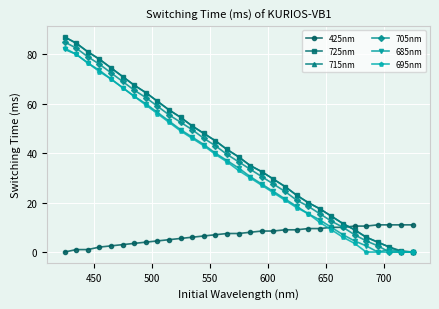

True or false: 715nm has more than 1 points higher than both neighbors.

False